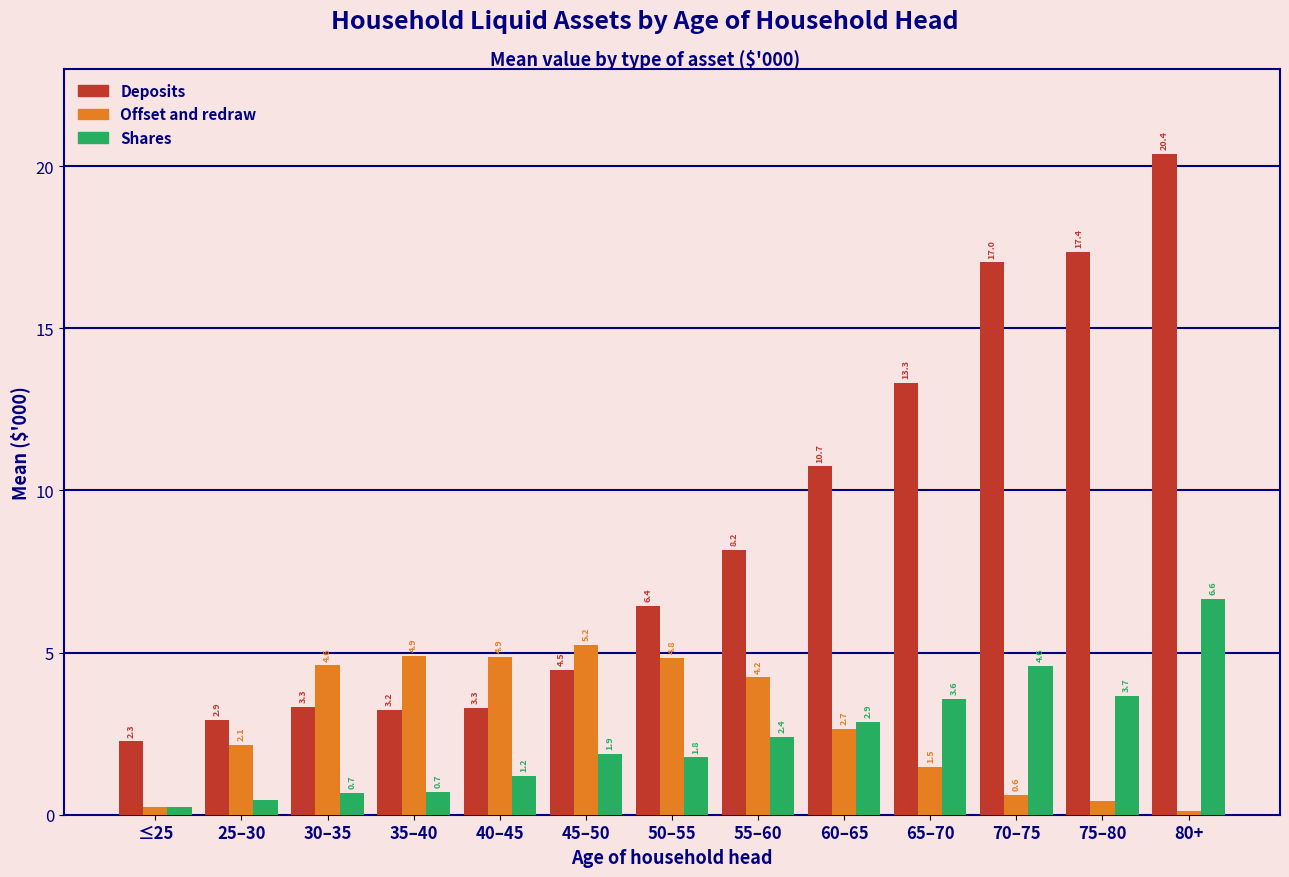

Which series has the largest total across all categories?

Deposits